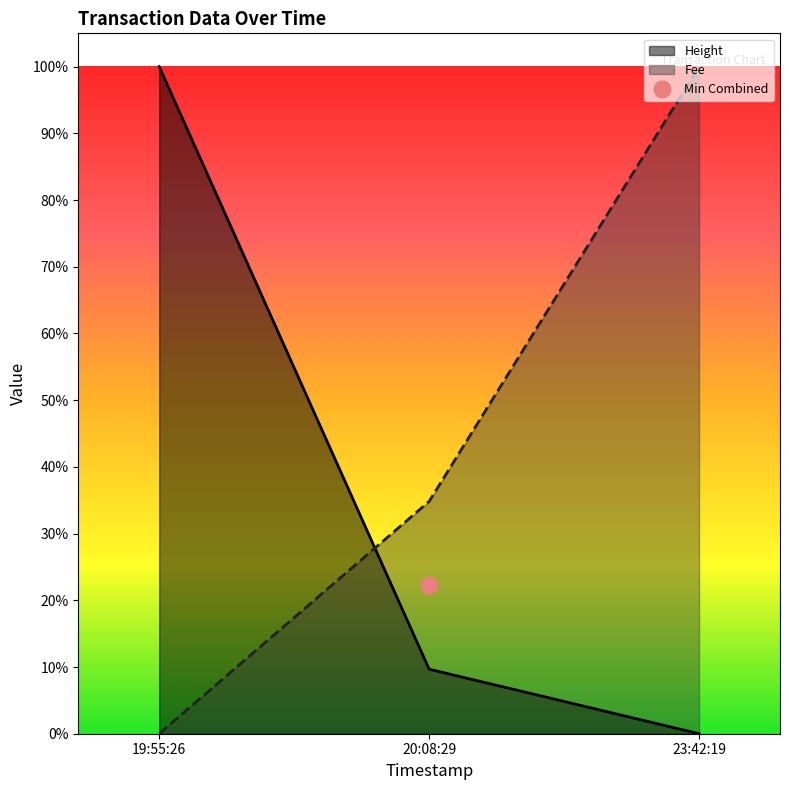

Between 19:55:26 and 20:08:29, which is larger?

19:55:26